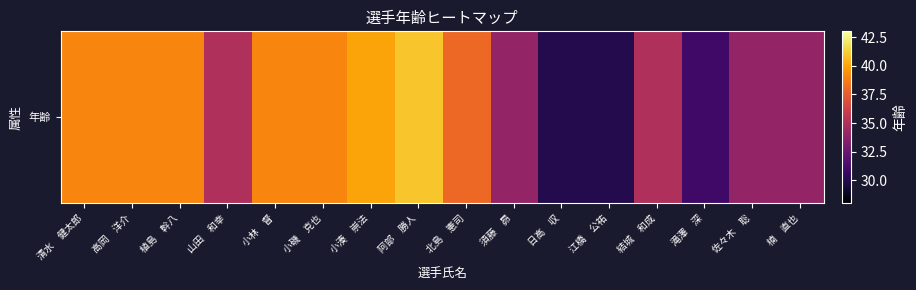

The chart shows a value of 20 at 阿部　勝人. True or false?

False